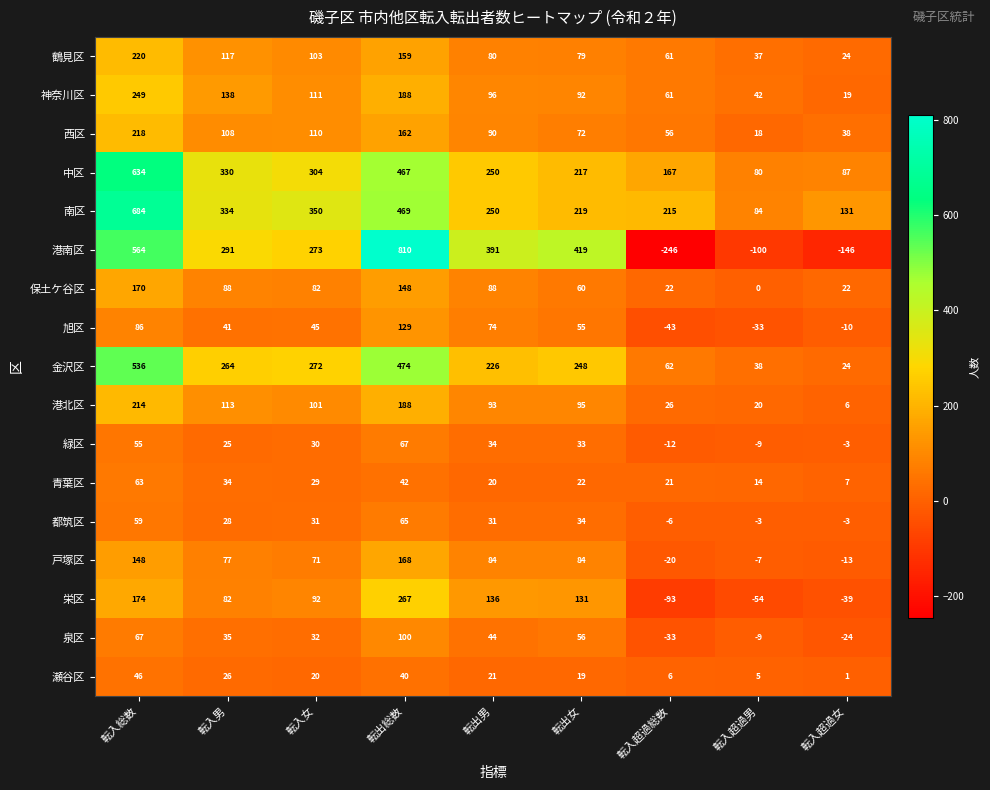

At which label does 金沢区 first exceed 248?

転入総数